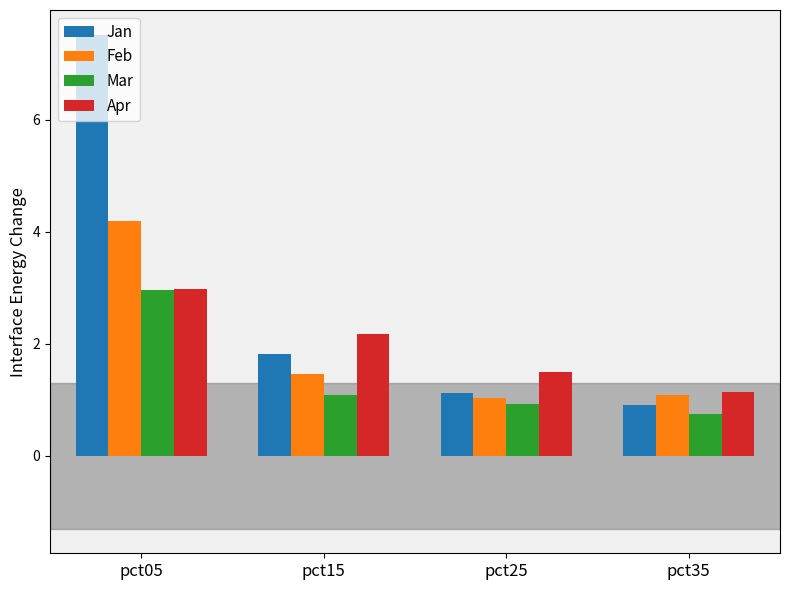

Reading left to right, transcribe all the data shown in this chart.

Jan: pct05=7.5	pct15=1.8	pct25=1.1	pct35=0.9
Feb: pct05=4.2	pct15=1.5	pct25=1.0	pct35=1.1
Mar: pct05=3.0	pct15=1.1	pct25=0.9	pct35=0.8
Apr: pct05=3.0	pct15=2.2	pct25=1.5	pct35=1.1